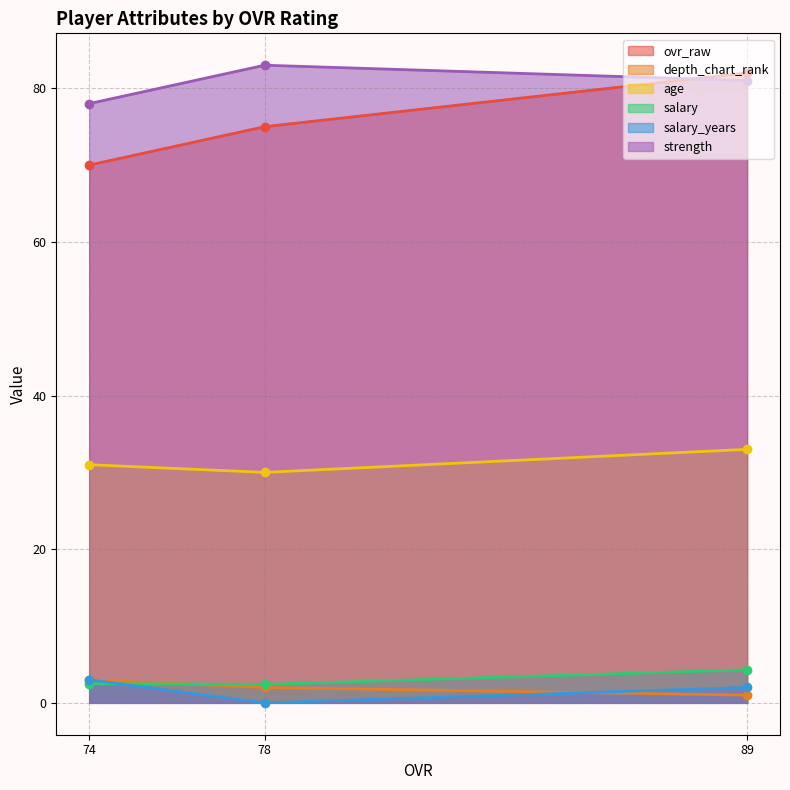

What is the value of the depth_chart_rank point at the 3rd from the left?

1.0